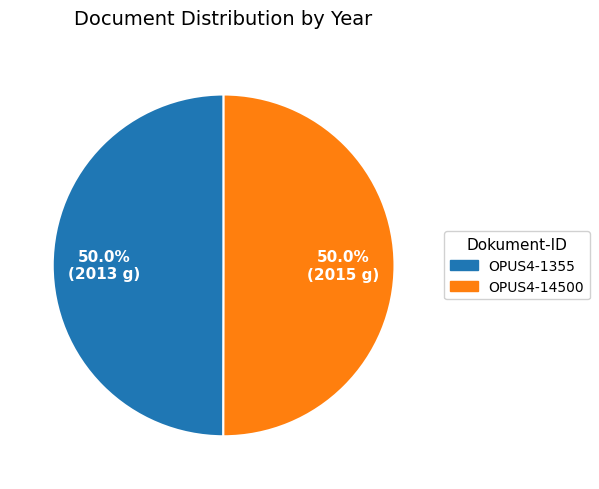

What is the ratio of the value at OPUS4-1355 to the value at OPUS4-14500?

1.0